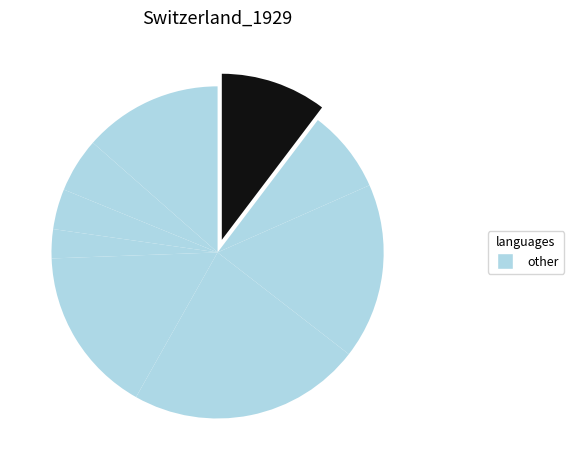

To the nearest percent, what is the average slice percentage?

11%